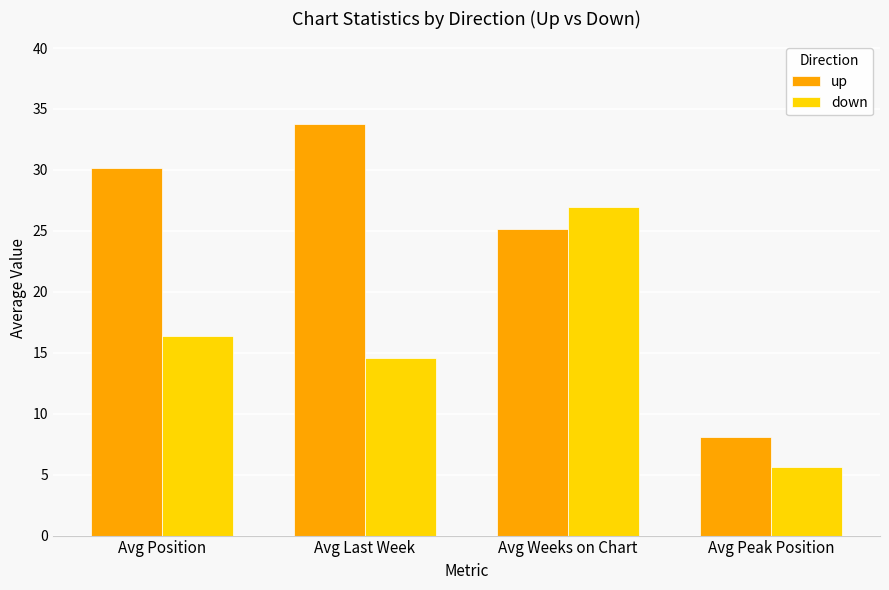

The value of down at Avg Peak Position is 5.7. True or false?

True